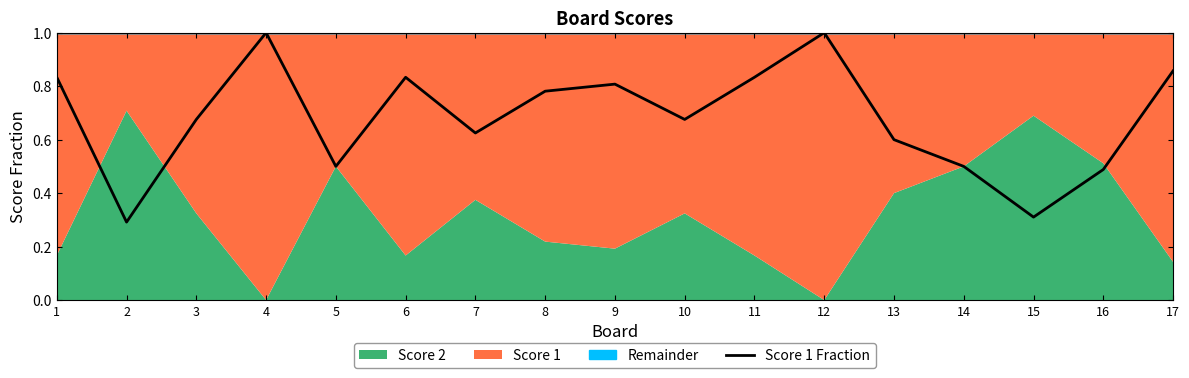

The chart shows a value of 1.8 at 12. True or false?

False